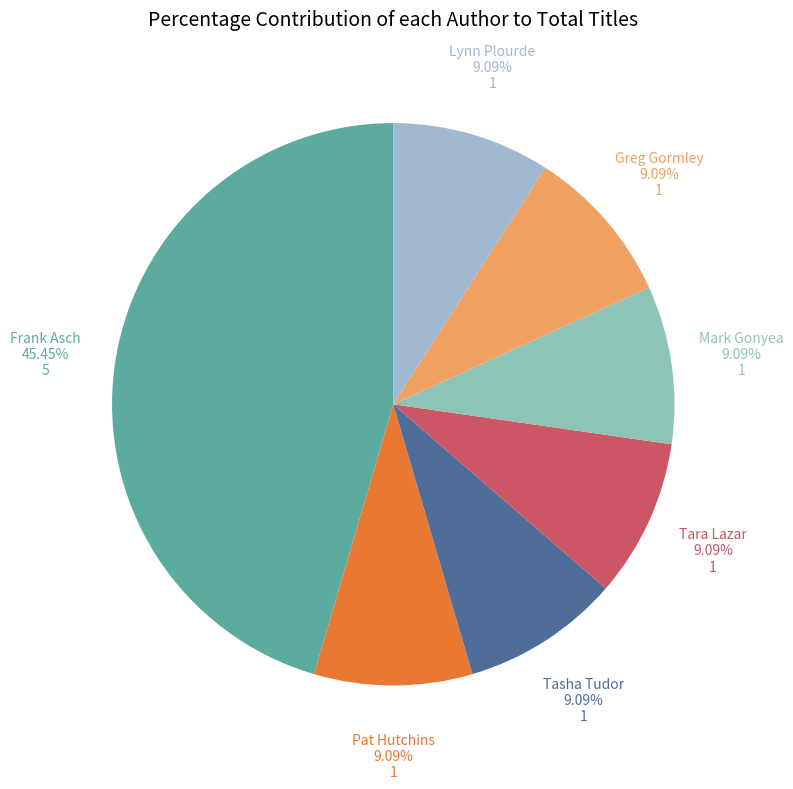

Count the number of slices in the pie.

7